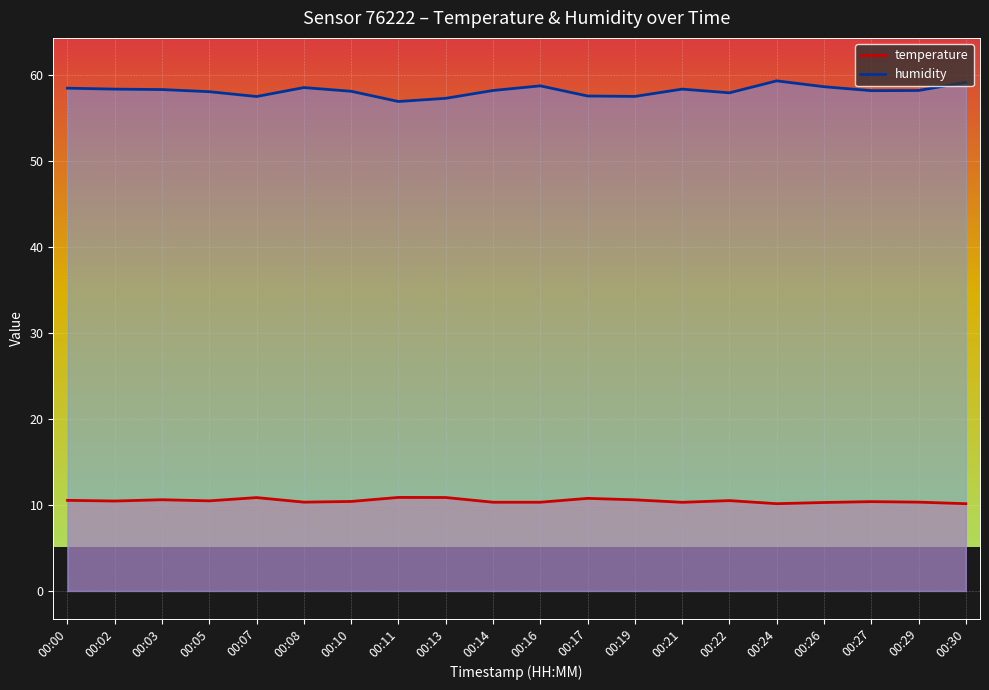

What is the smallest value displayed?

10.2